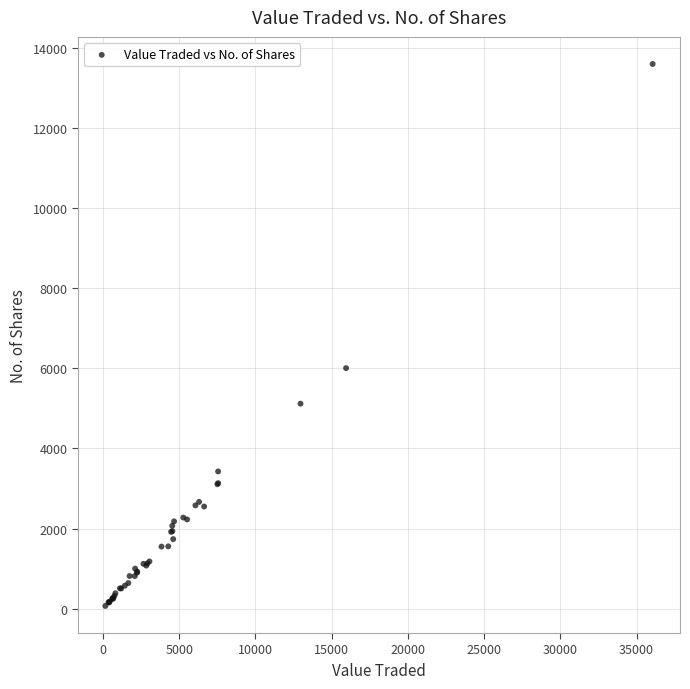

What Y value in the scatter plot is closest to 6832?

6005